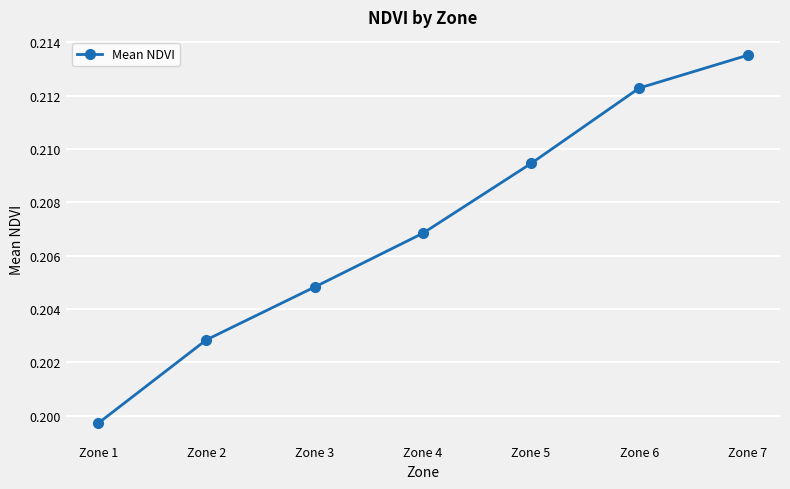

Between Zone 1 and Zone 3, which is larger?

Zone 3